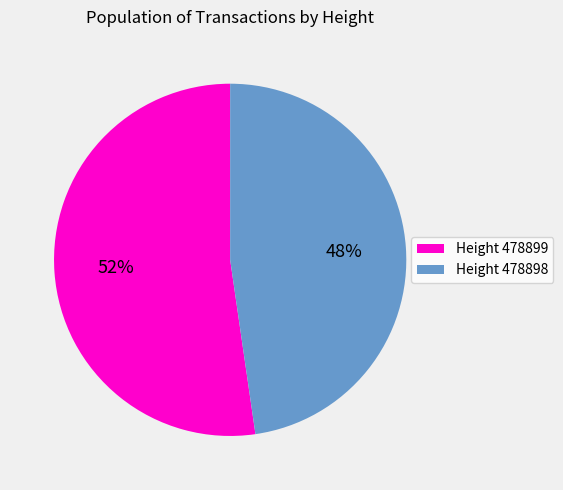

How many segments does this pie chart have?

2